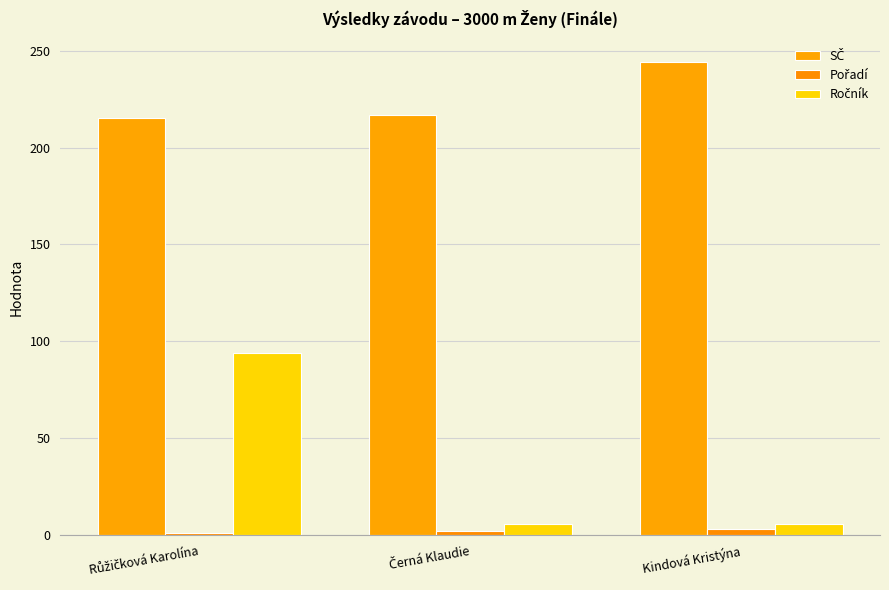

How many categories are shown in the chart?

3